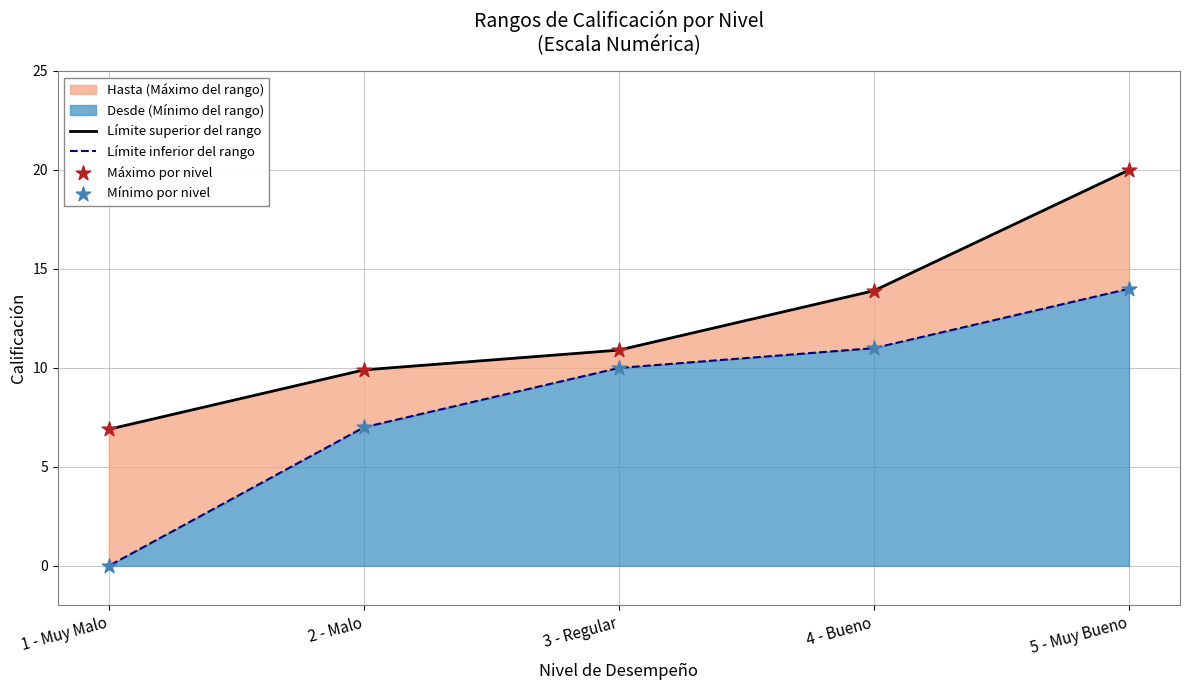

Is the value of Límite superior del rango at 4 - Bueno greater than the value of Límite inferior del rango at 2 - Malo?

Yes